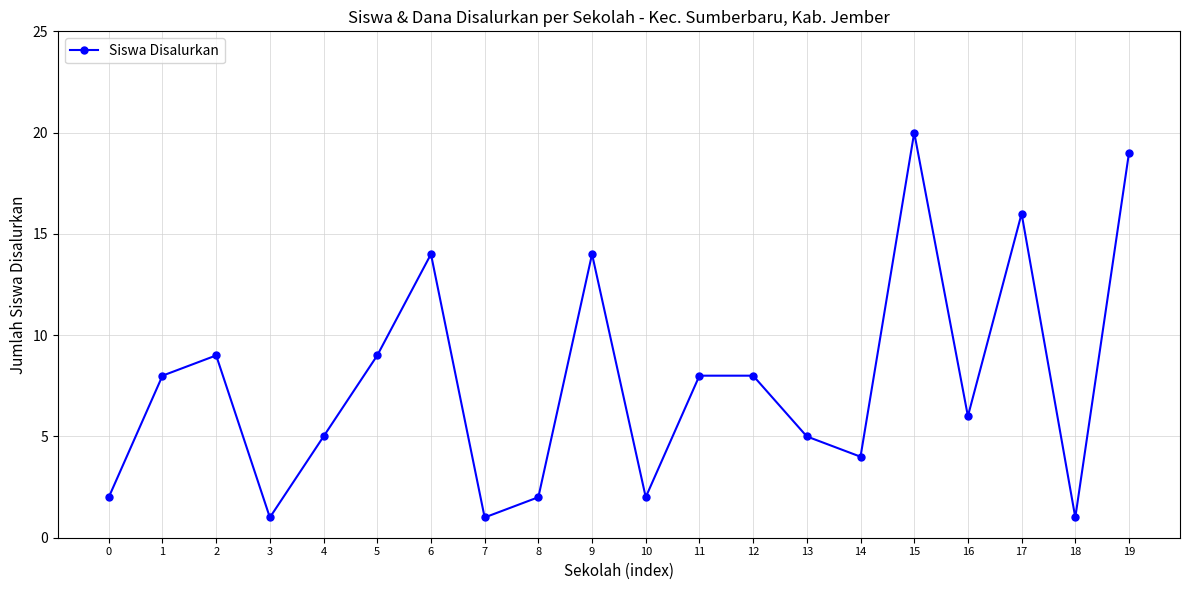

How many points are lower than both their immediate neighbors (excluding endpoints)?

6